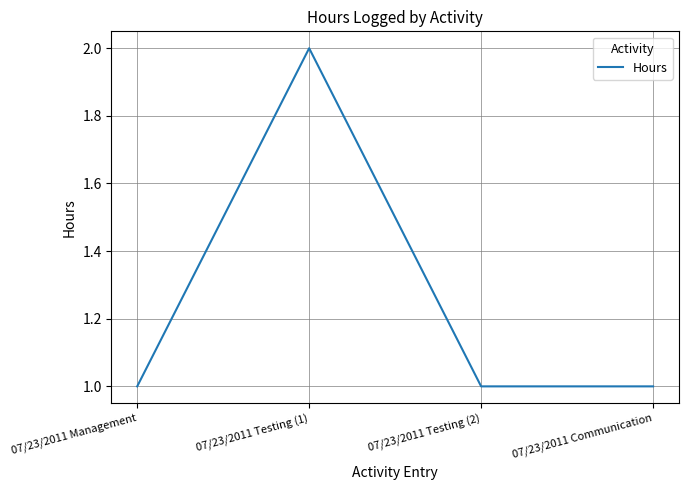

Is this an area chart (filled region under the line)?

No